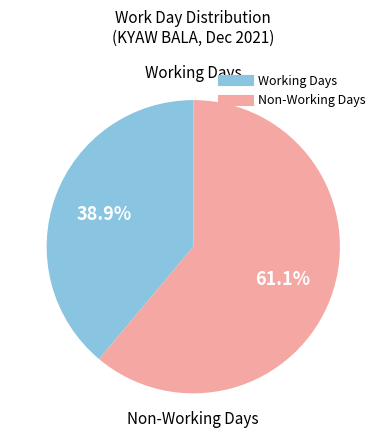

To the nearest percent, what is the average slice percentage?

50%